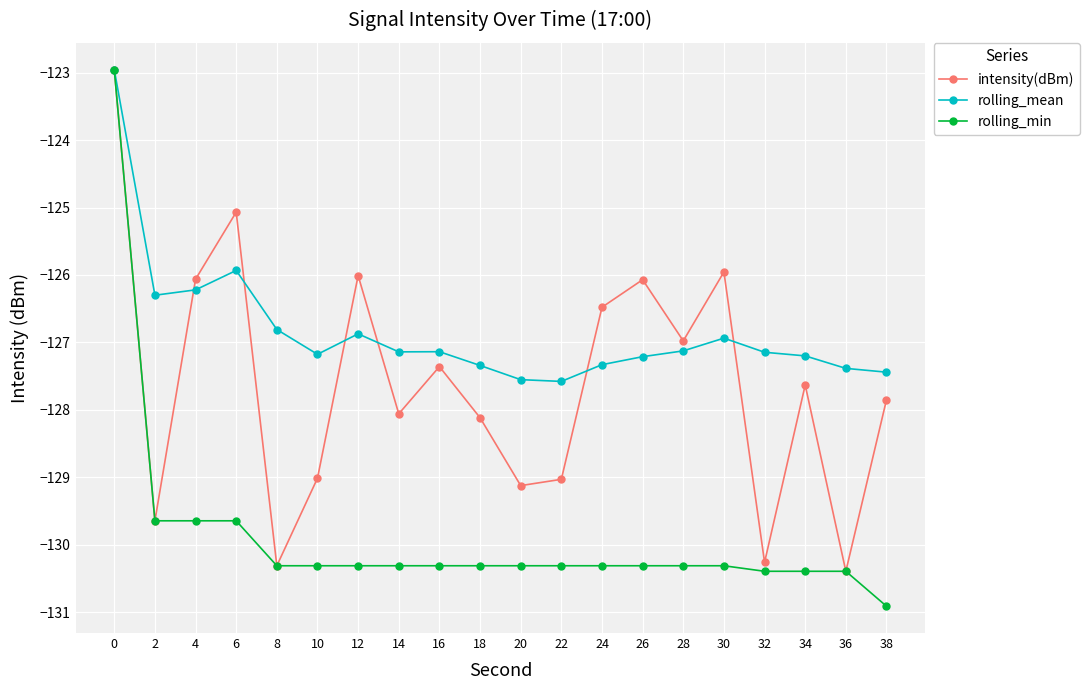

What is the value of the rolling_mean point at the 7th from the left?

-126.9